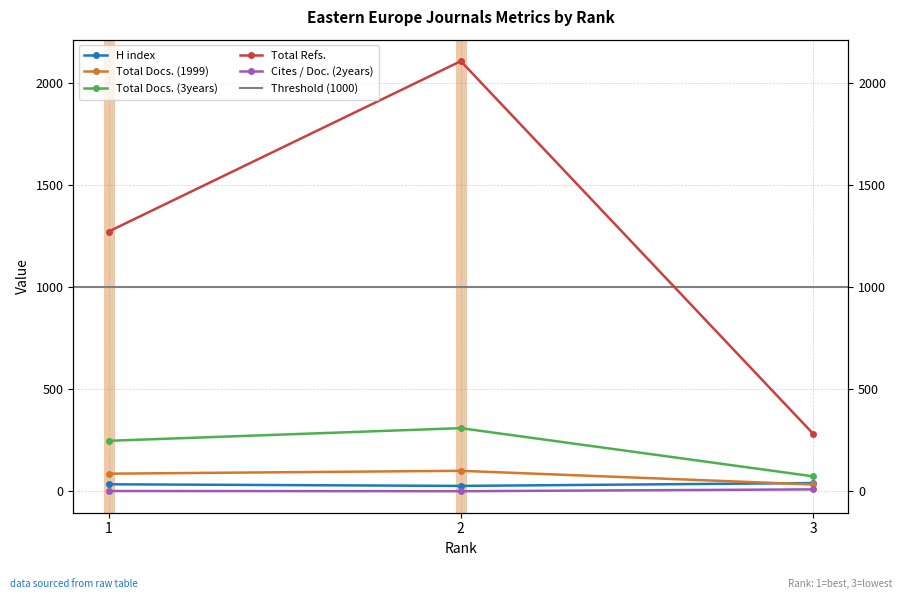

Which category has the lowest value across all series?

2